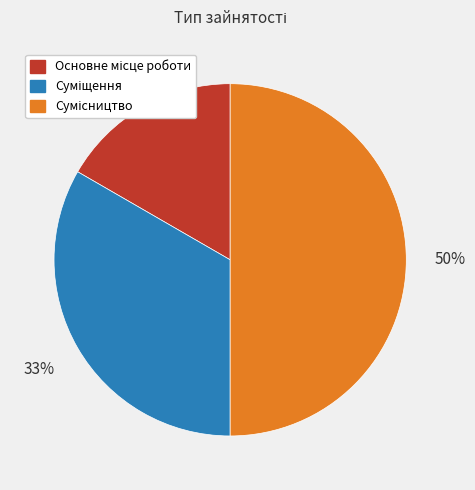

To the nearest percent, what is the difference between the largest and smallest slice percentages?

33%